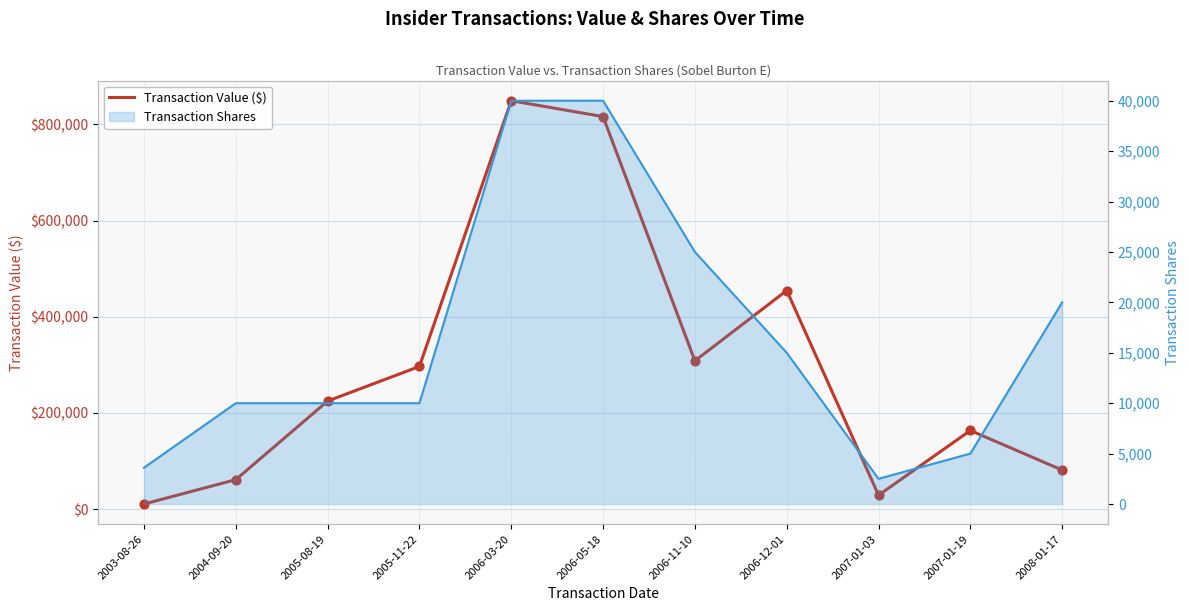

What is the change in value from 2007-01-03 to 2007-01-19?

+134550